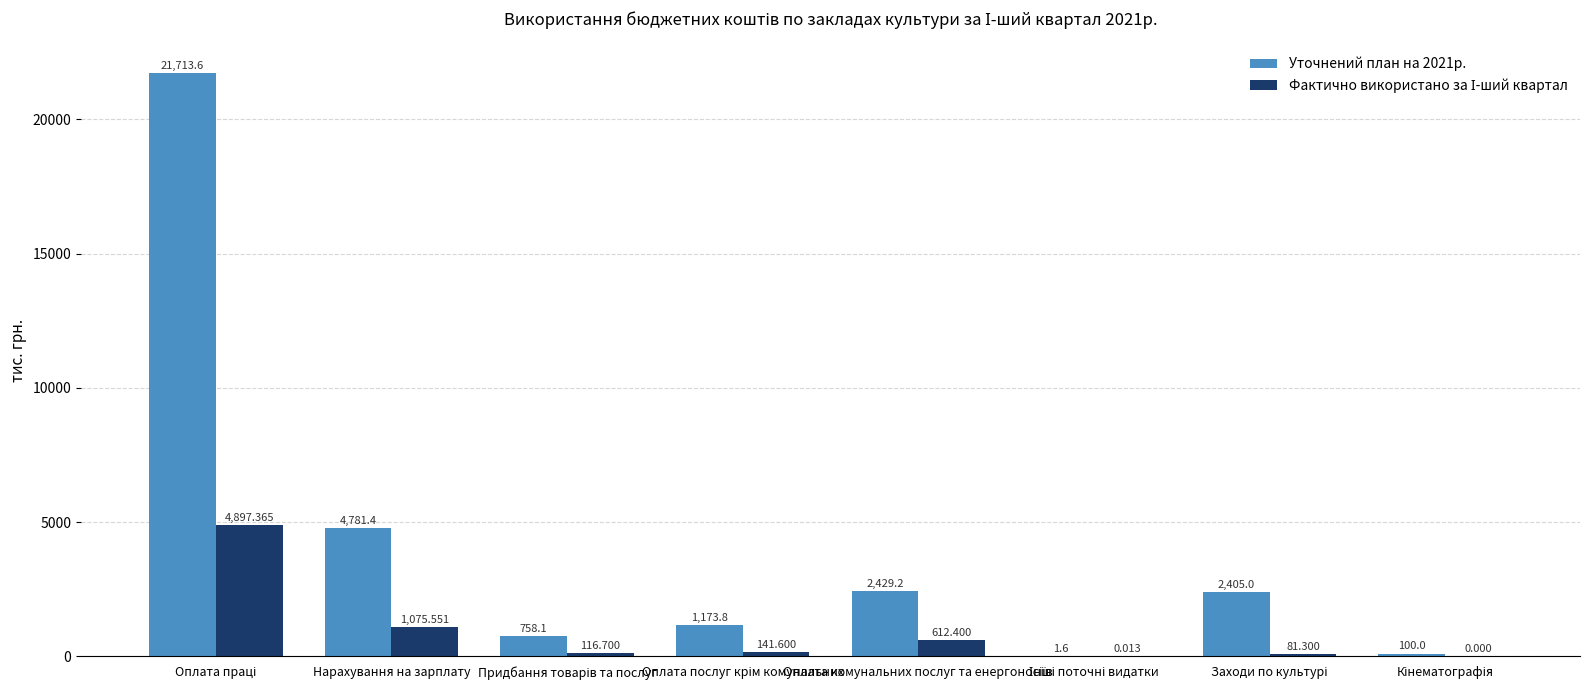

At which label is Уточнений план на 2021р. closest to 10857?

Нарахування на зарплату